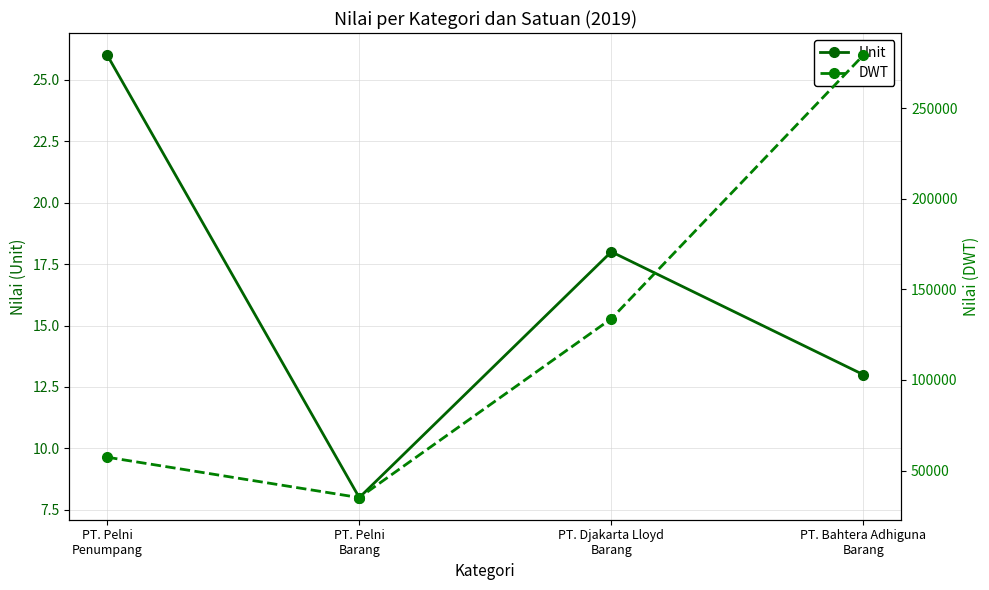

What is the label of the 2nd point from the left?

PT. Pelni
Barang